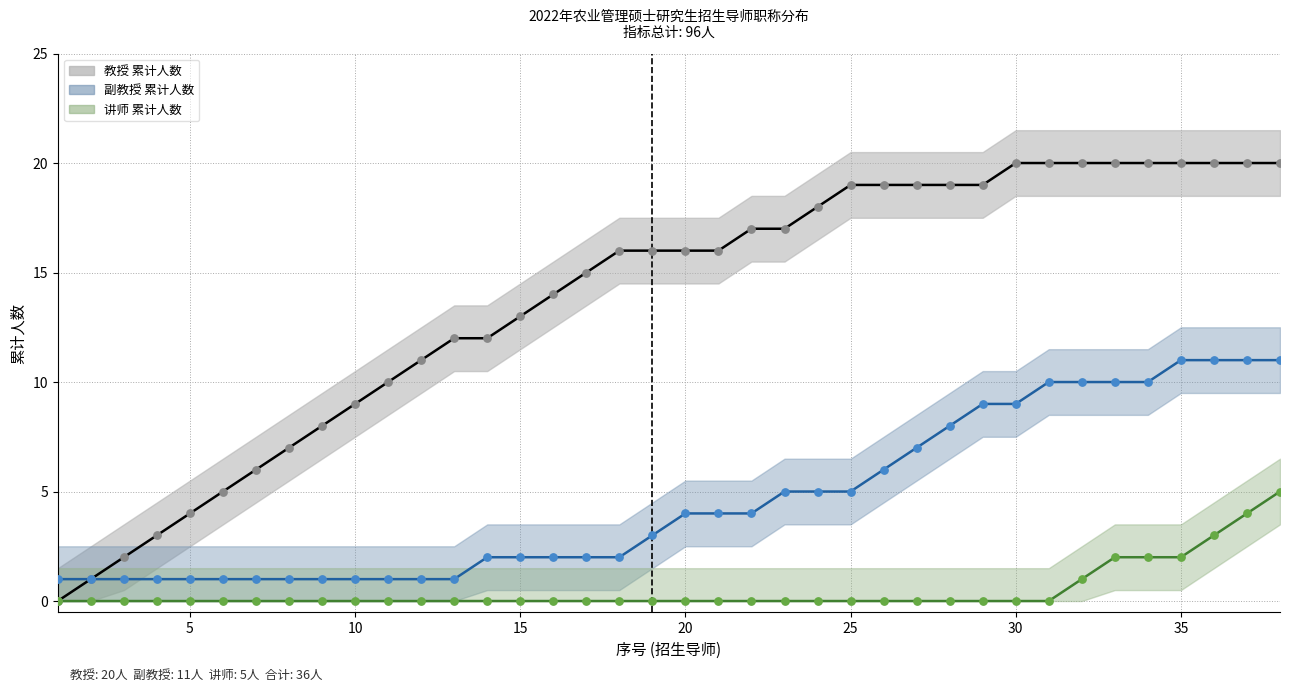

Which series has the widest spread of Y values?

教授